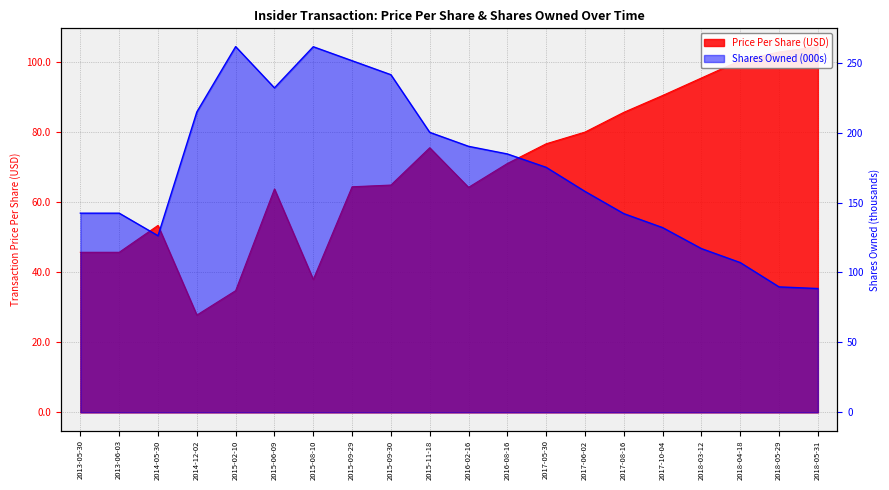

At how many categories does at least one series exceed 189?

8